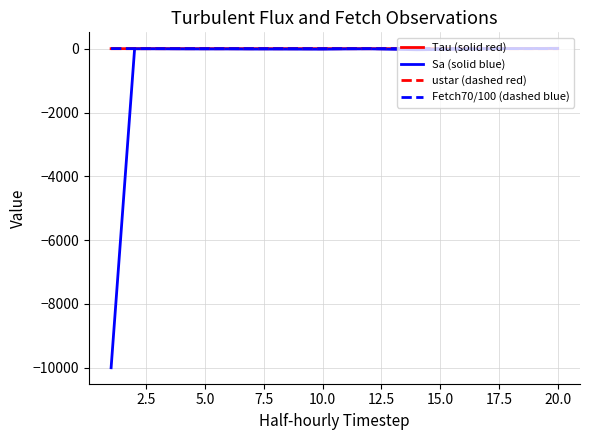

Which series has the largest range (max minus min)?

Sa (solid blue)